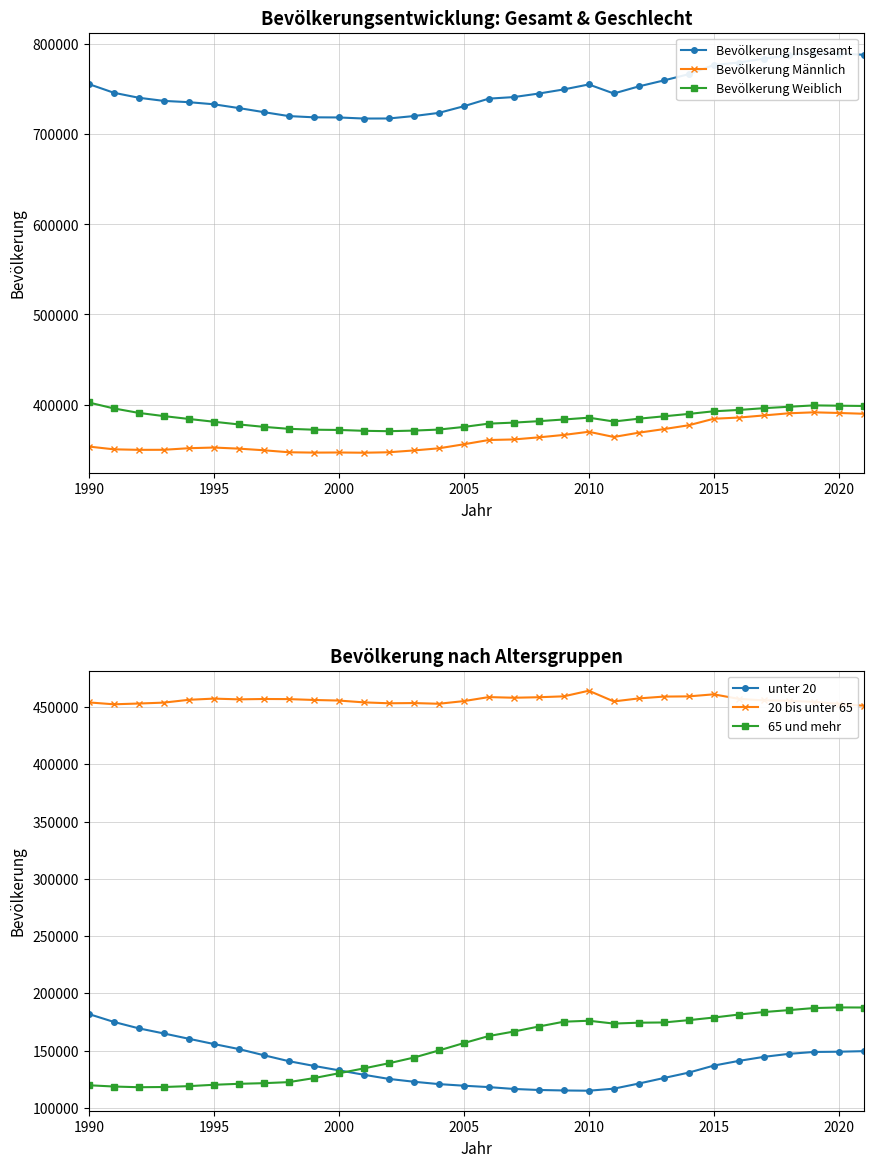

How many data points in Bevölkerung Weiblich are less than 384069?

16